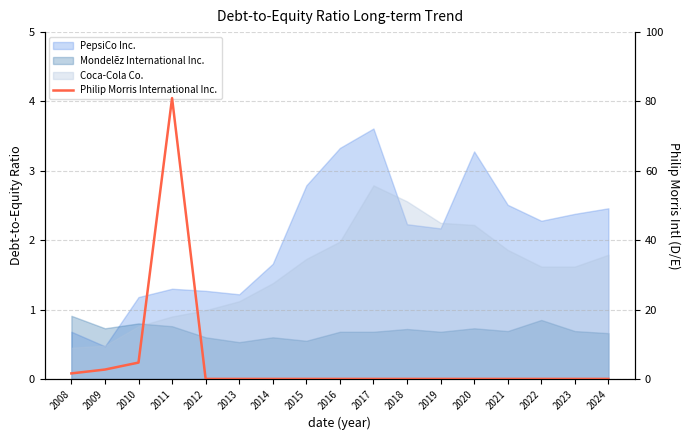

At which category does the chart reach its minimum across all series?

2012